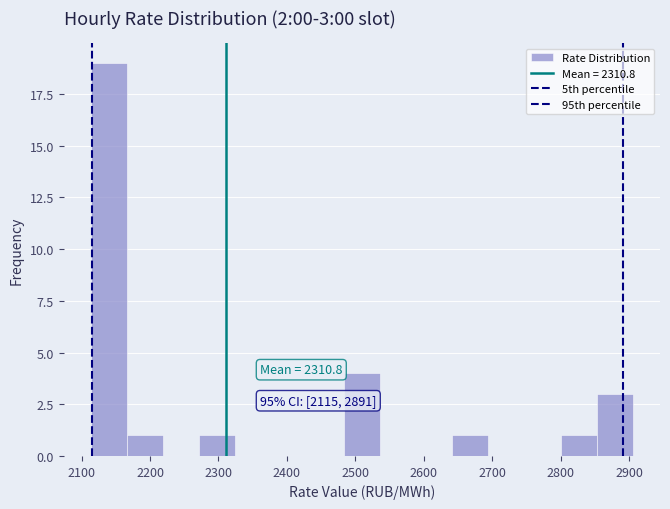

Which range on the x-axis has the tallest bar?

2110 to 2170